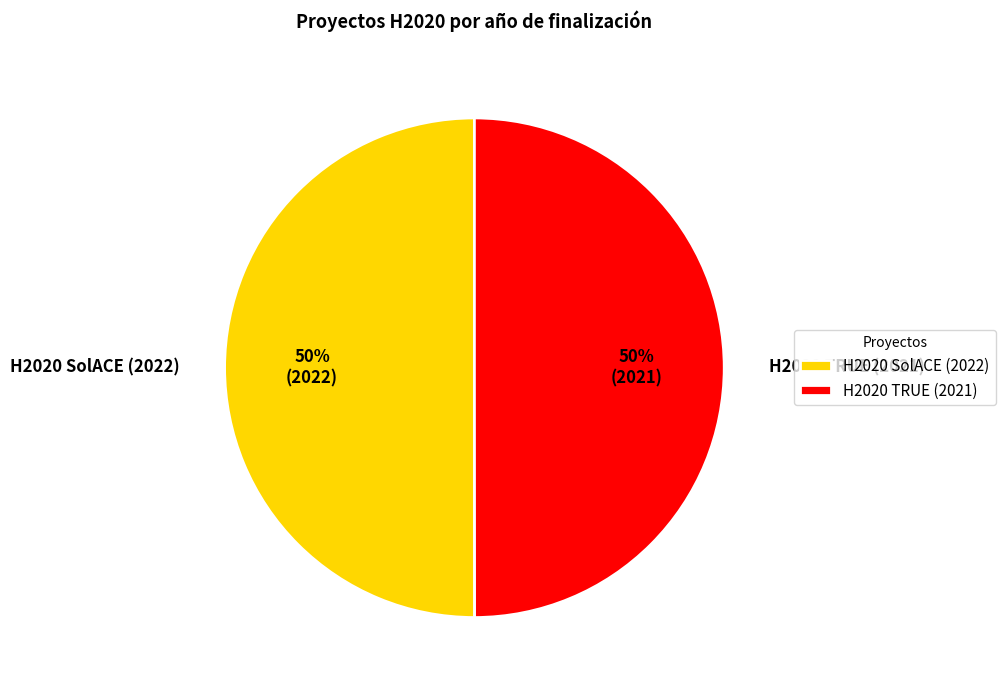

How many slices are in this pie chart?

2